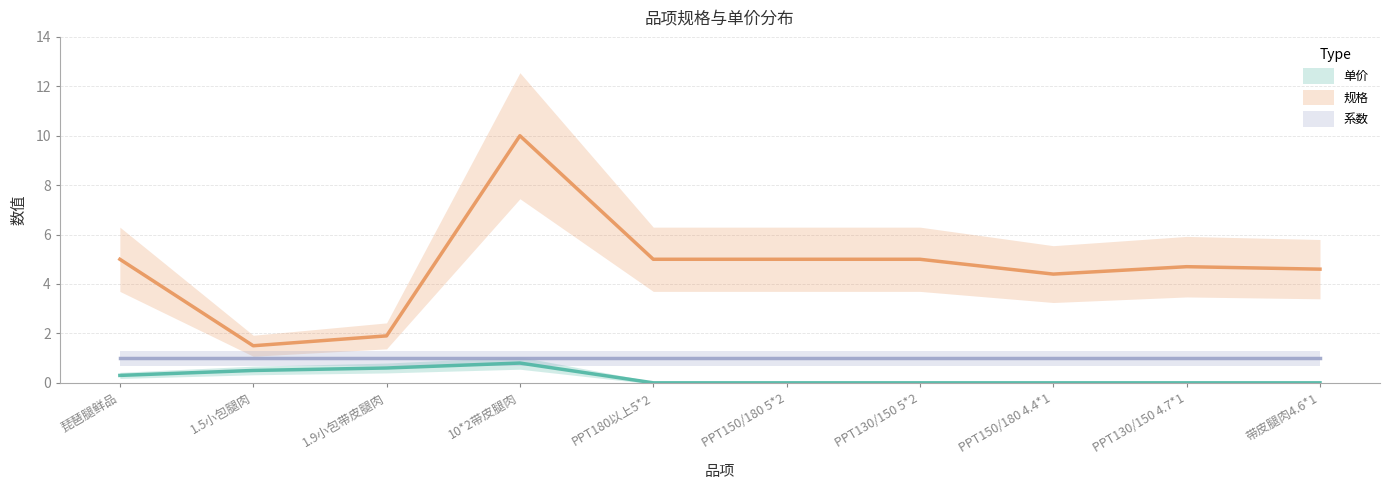

True or false: 系数 has more than 1 interior local peaks.

False